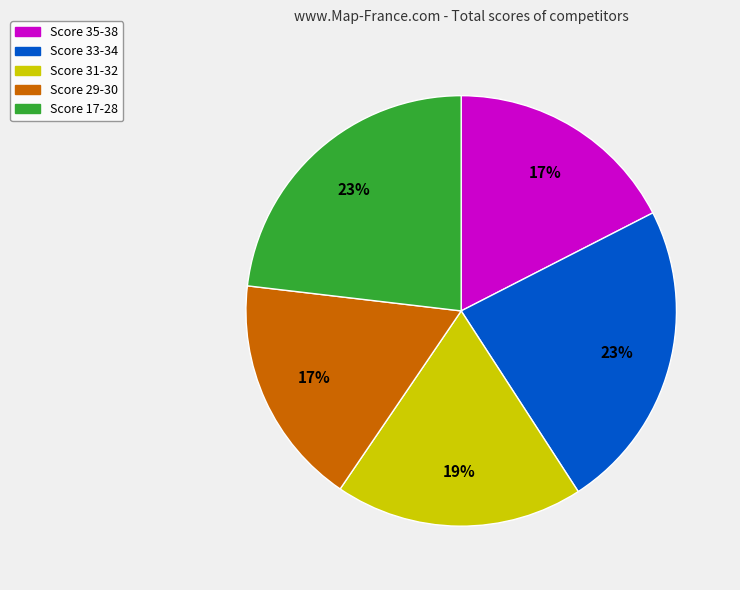

To the nearest percent, what is the average slice percentage?

20%